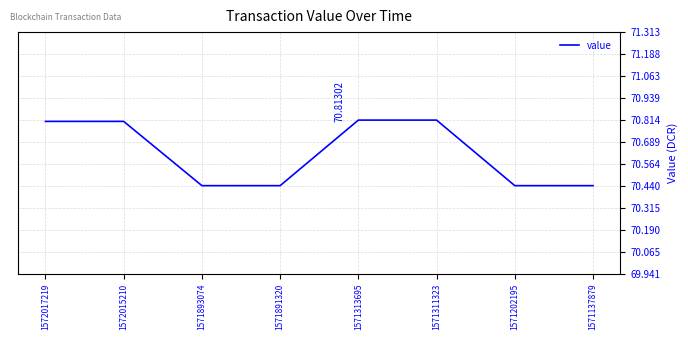

What is the average value?

70.6